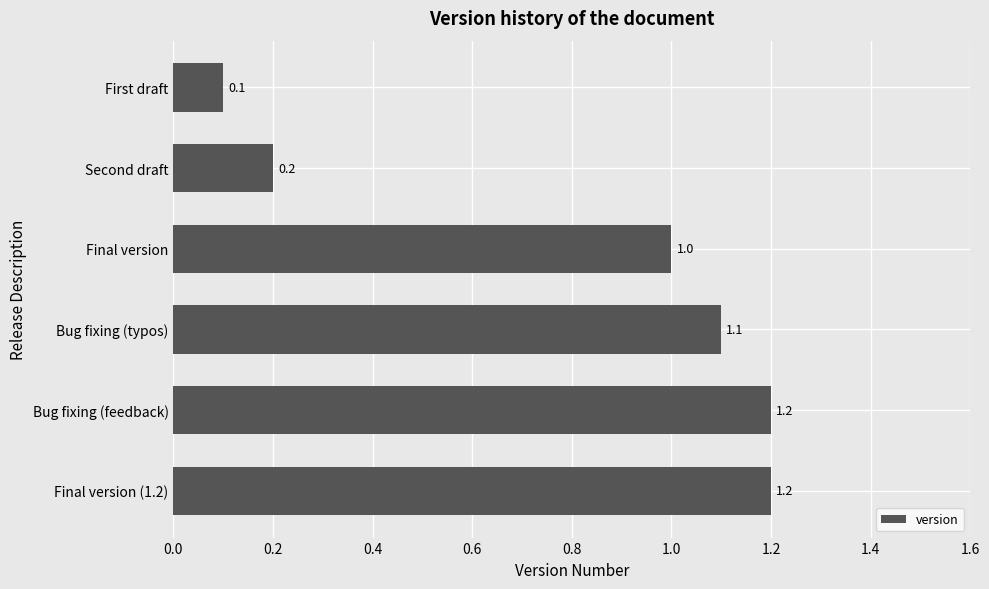

What is the change in value from Second draft to Final version (1.2)?

+1.0